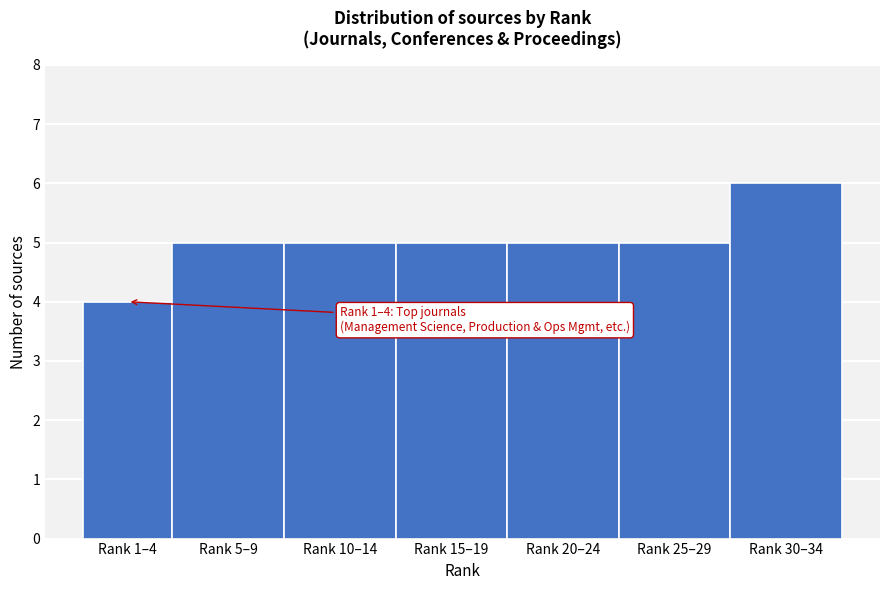

Reading right to left, list all the values displayed in this chart.

6	5	5	5	5	5	4